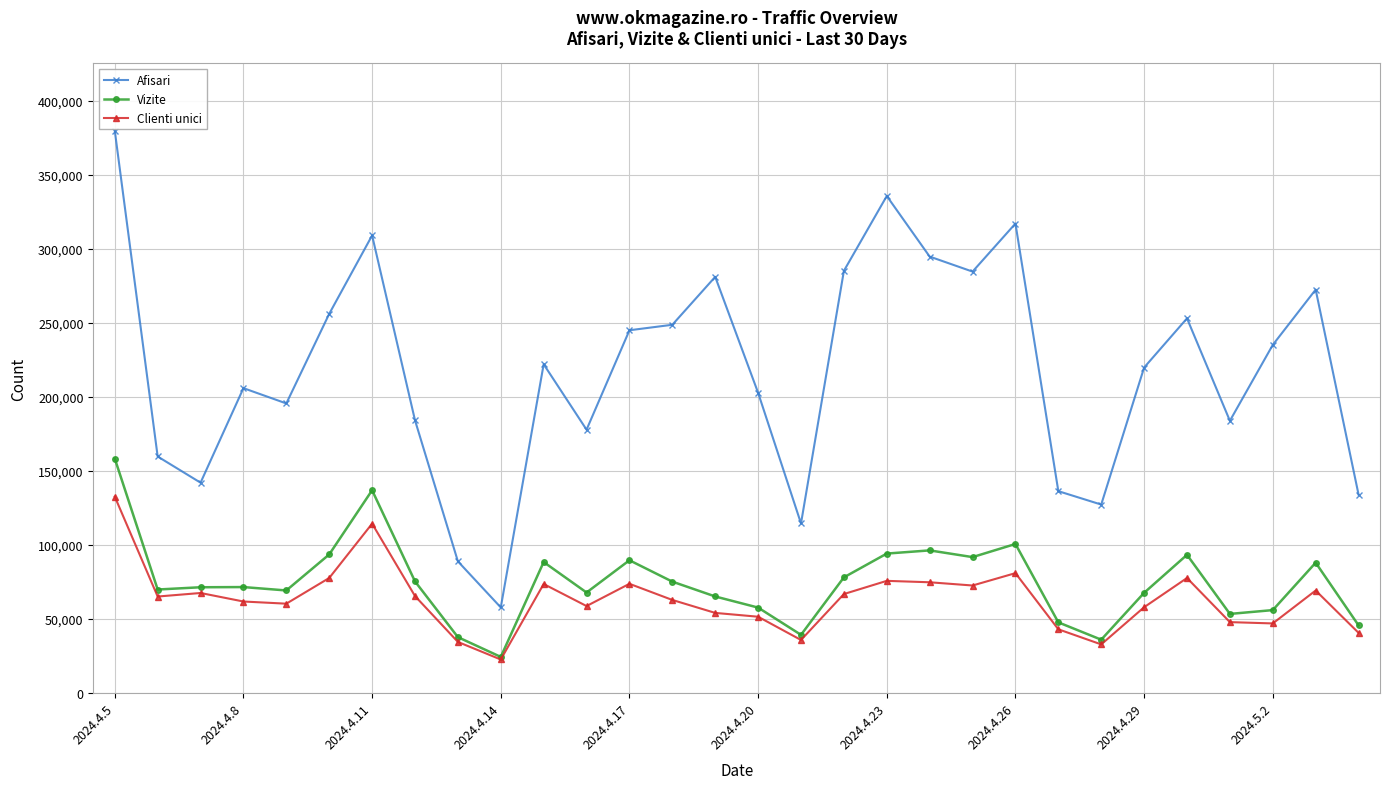

What are all the series names shown in the legend?

Afisari, Vizite, Clienti unici